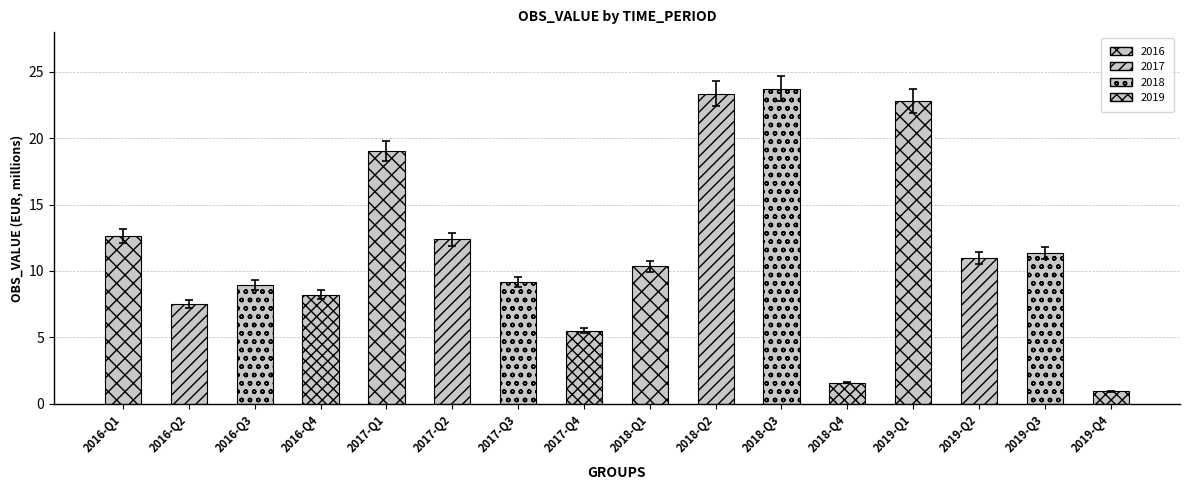

Rank the categories by value from lowest to highest.

2019-Q4, 2018-Q4, 2017-Q4, 2016-Q2, 2016-Q4, 2016-Q3, 2017-Q3, 2018-Q1, 2019-Q2, 2019-Q3, 2017-Q2, 2016-Q1, 2017-Q1, 2019-Q1, 2018-Q2, 2018-Q3